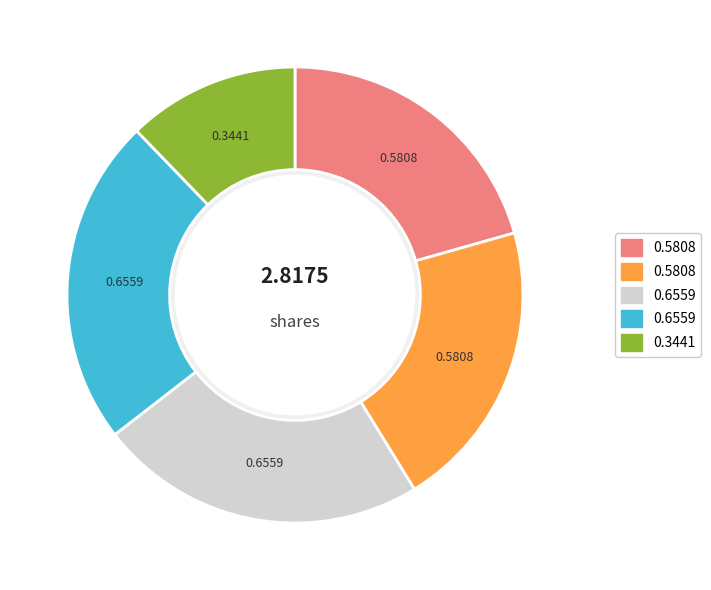

Is there a majority slice in this chart?

No